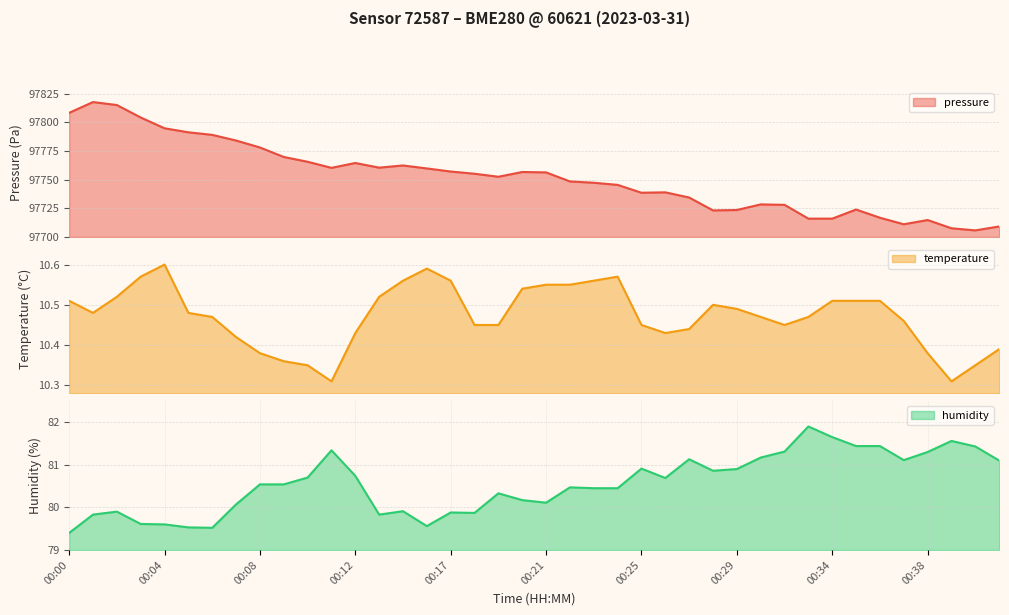

Where does the humidity series first go above 80?

00:07